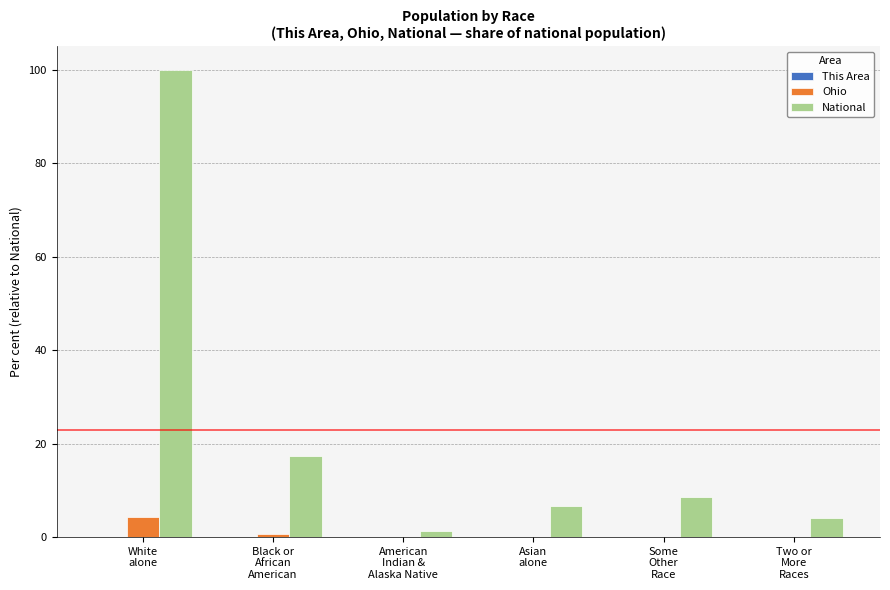

The value of National at Some
Other
Race is 8.5. True or false?

True